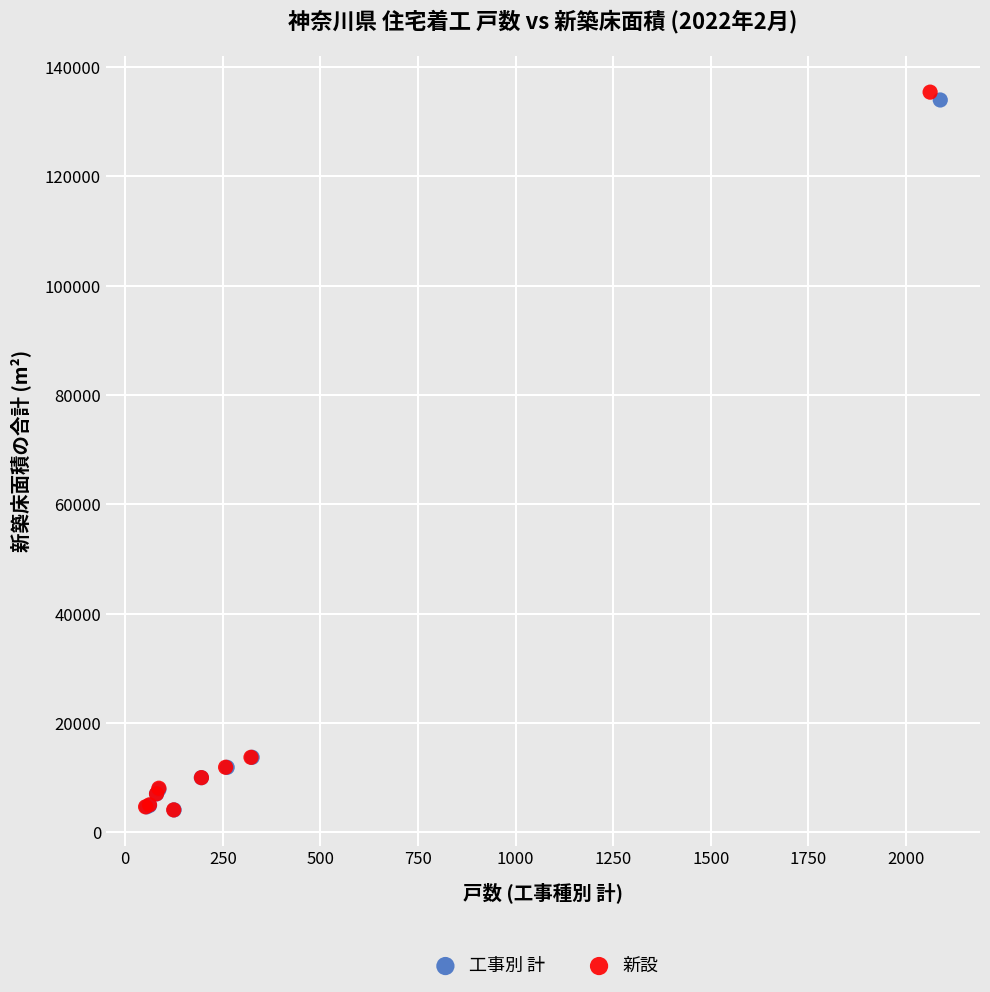

Which series has the largest Y range (max minus min)?

新設